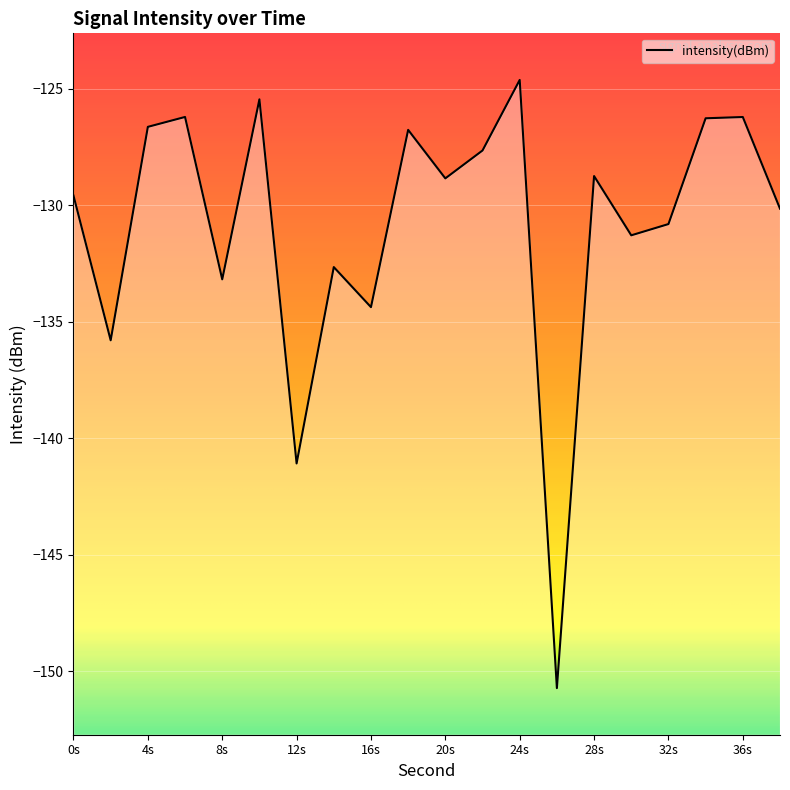

What is the greatest value displayed?

-124.6